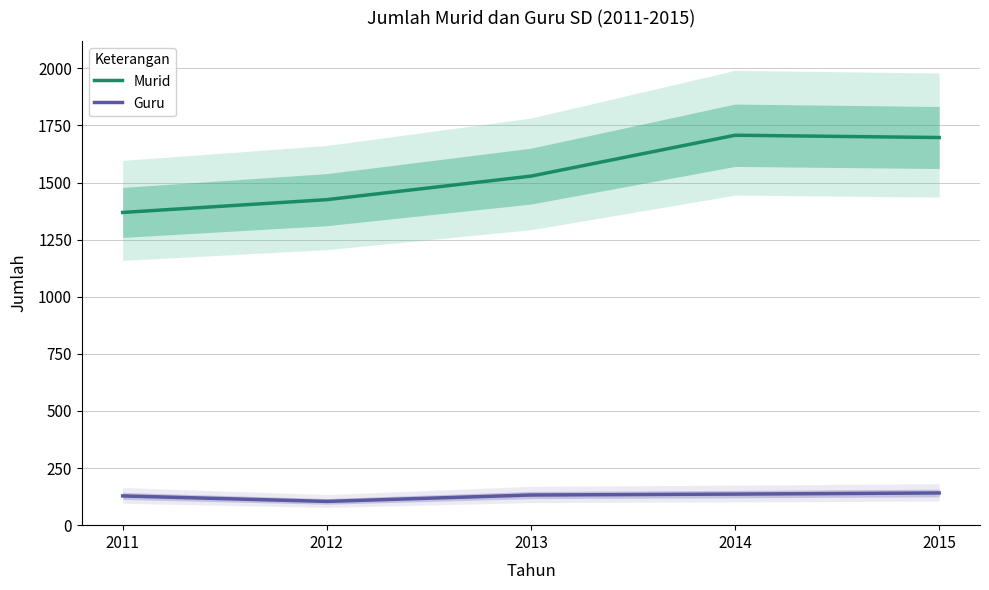

True or false: Guru has a value of 31 at 2015.

False